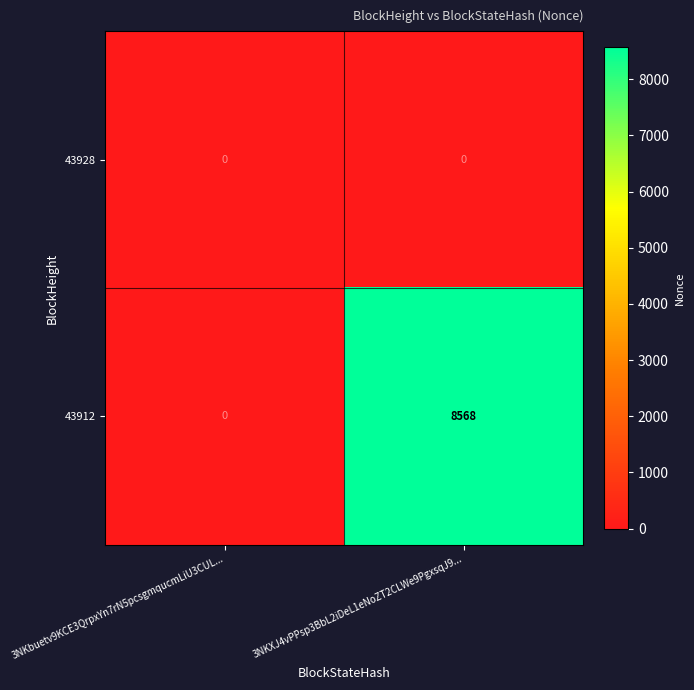

Reading left to right, transcribe all the data shown in this chart.

43928: 0	0
43912: 0	8568